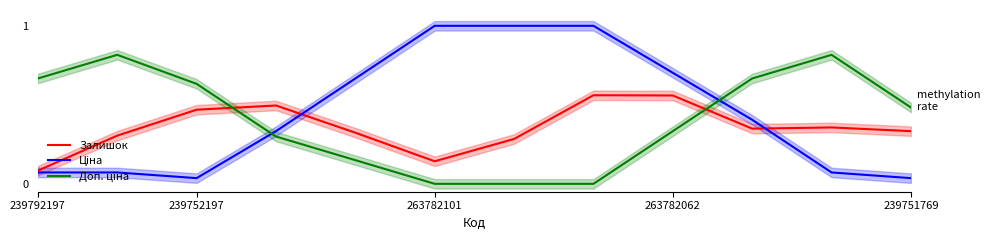

Does the chart have visible grid lines?

No